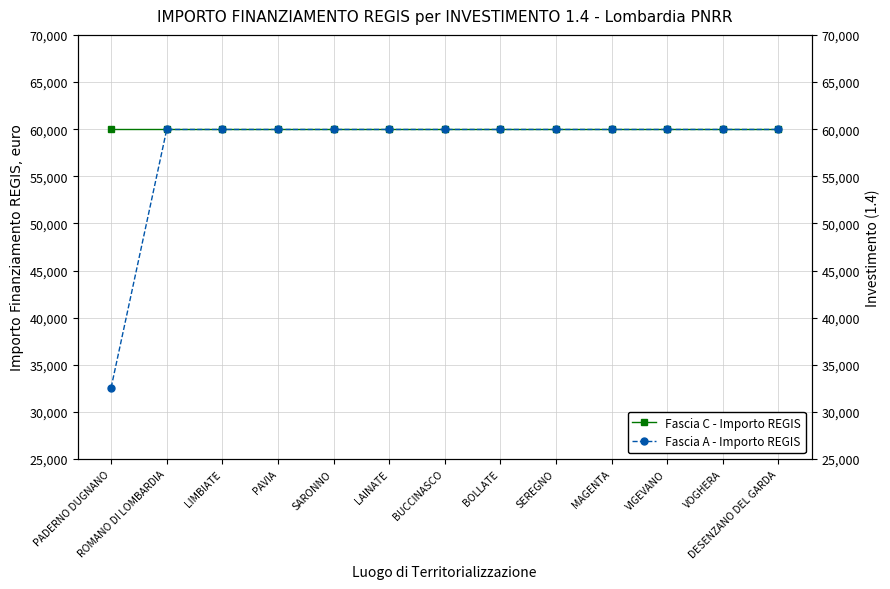

What is the value of the Fascia C - Importo REGIS point at the 9th from the left?

59966